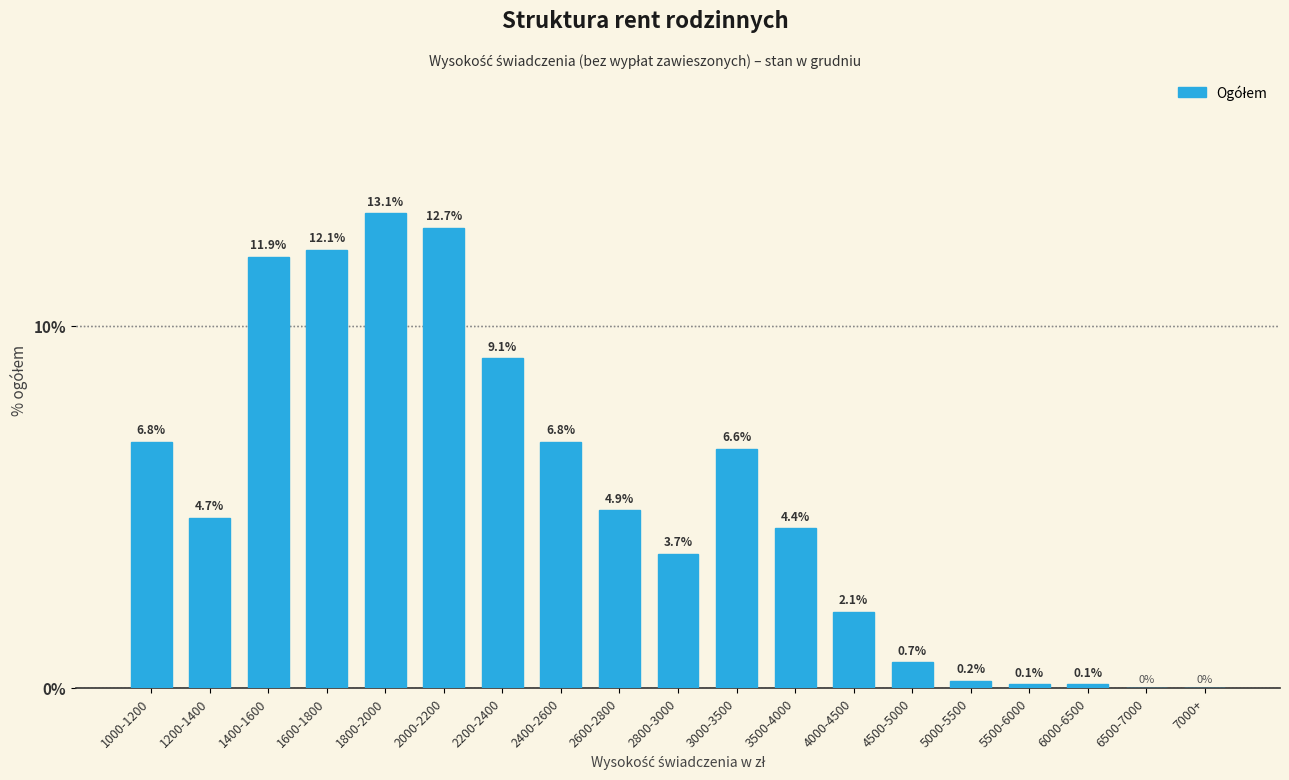

What is the change in value from 1200-1400 to 3000-3500?

+1.9